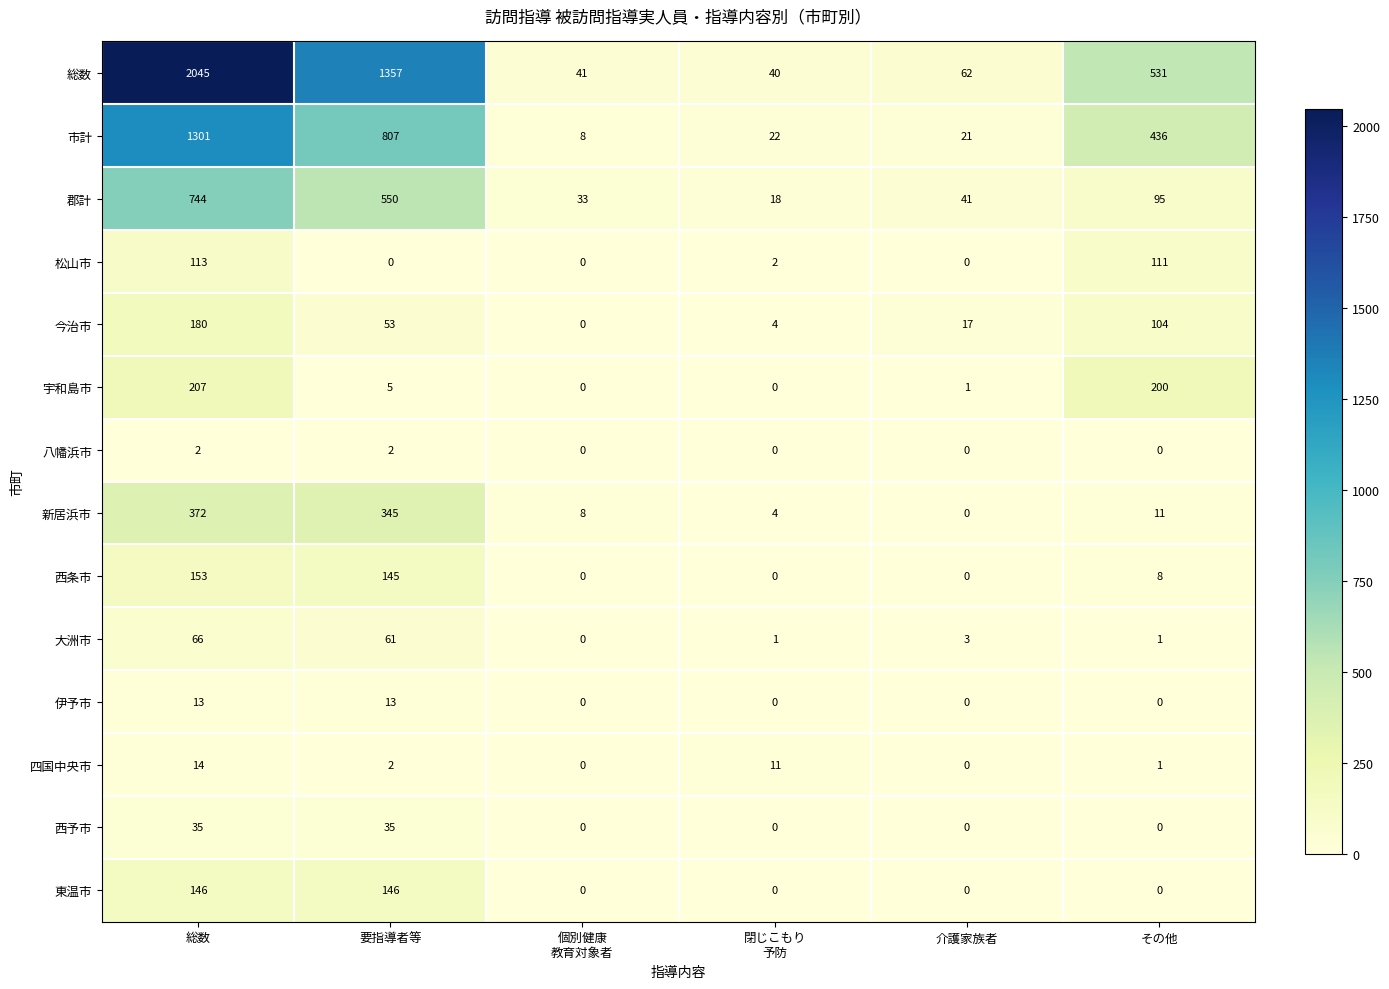

How many series are shown in this chart?

14